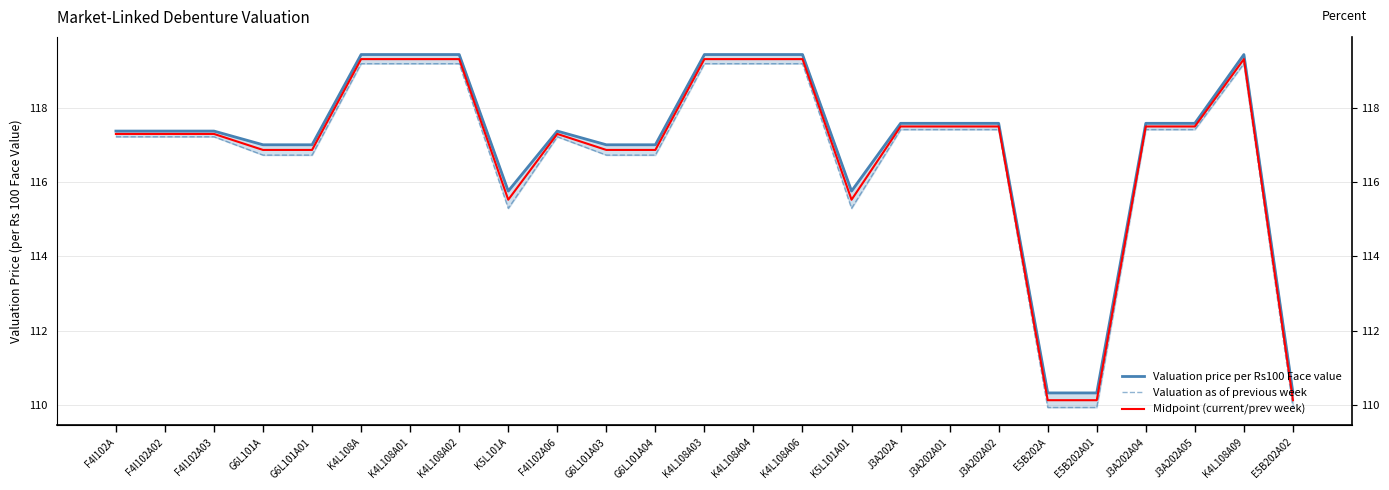

How many interior local peaks does the Valuation price per Rs100 Face value series have?

2